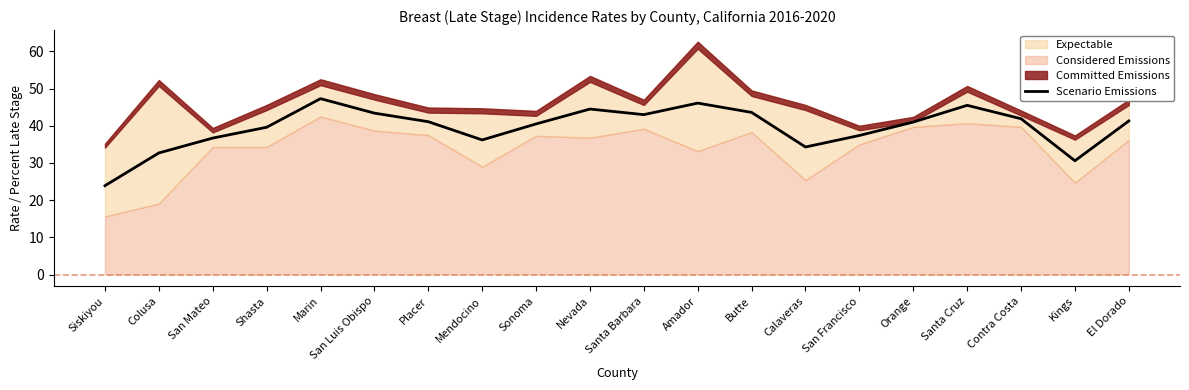

How many points are lower than both their immediate neighbors (excluding endpoints)?

4